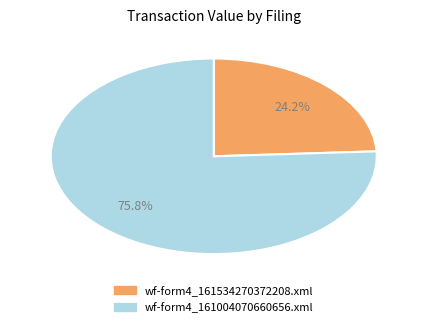

True or false: wf-form4_161004070660656.xml accounts for 88% of the total.

False